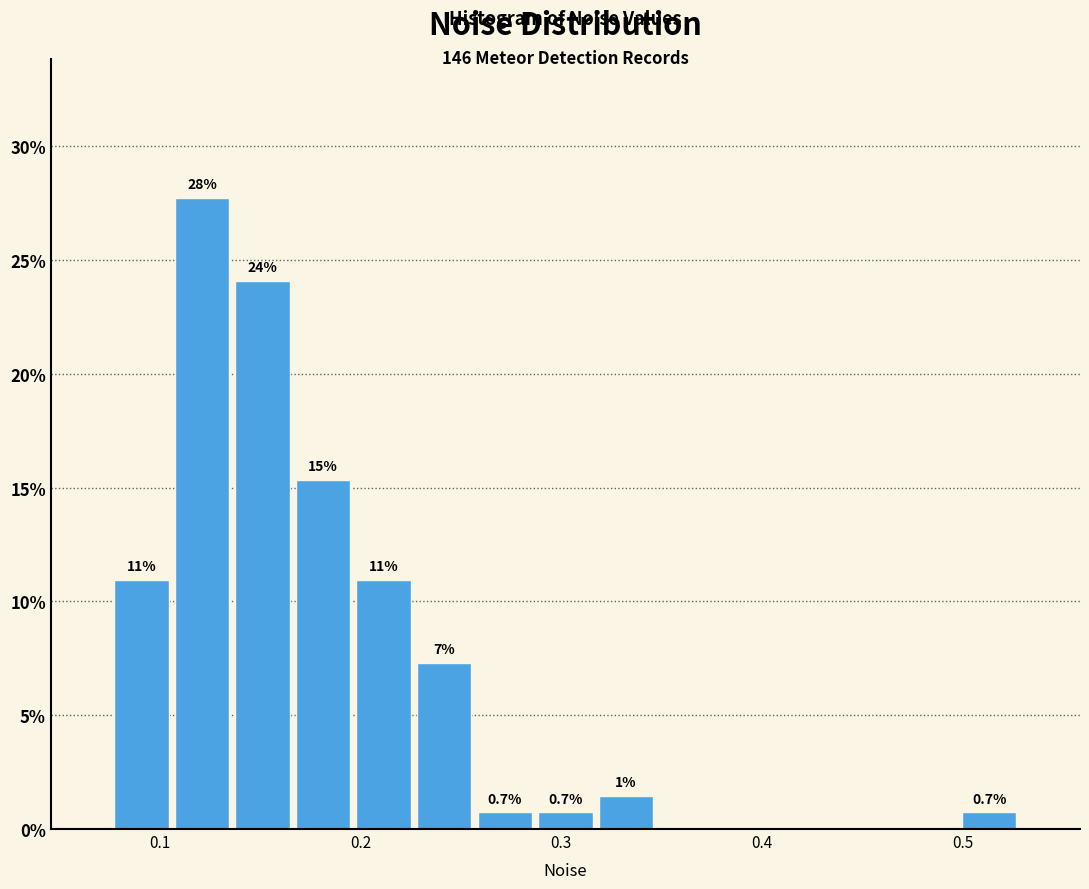

Read against the x-axis, roughly where is the centre of the tallest bar?

0.12